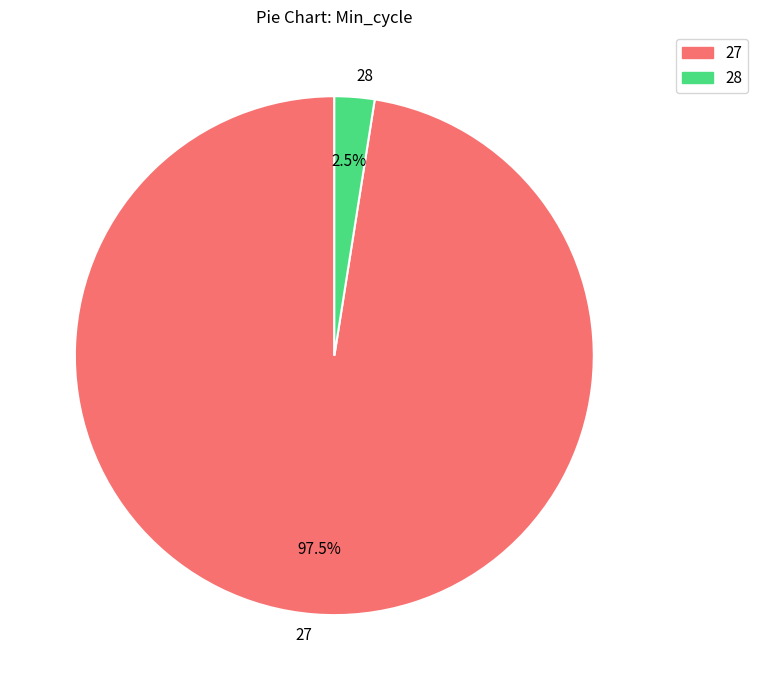

Which has a higher value, 27 or 28?

27